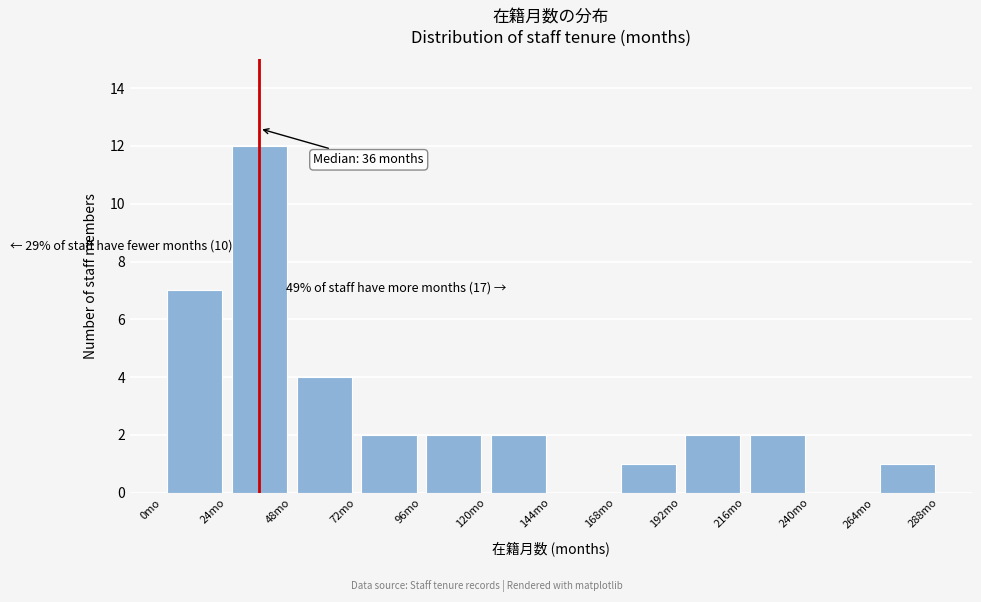

Over which range of the x-axis is the bar tallest?

24 to 48